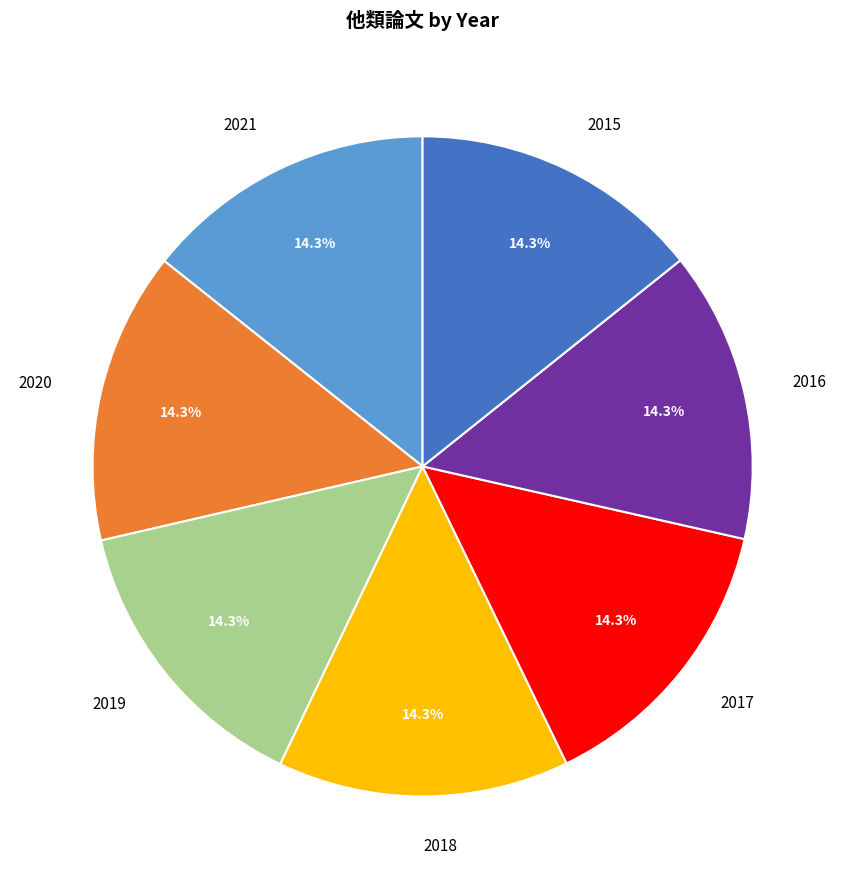

Does 2015 account for over 50% of the chart?

No